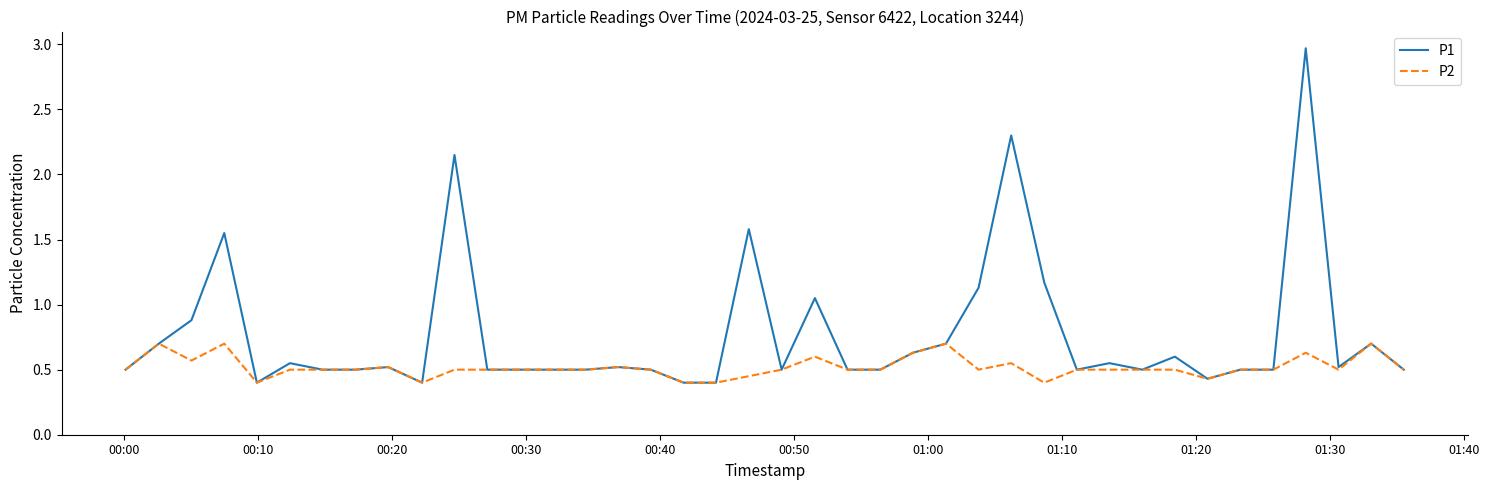

Does the chart display data point markers on the line(s)?

No